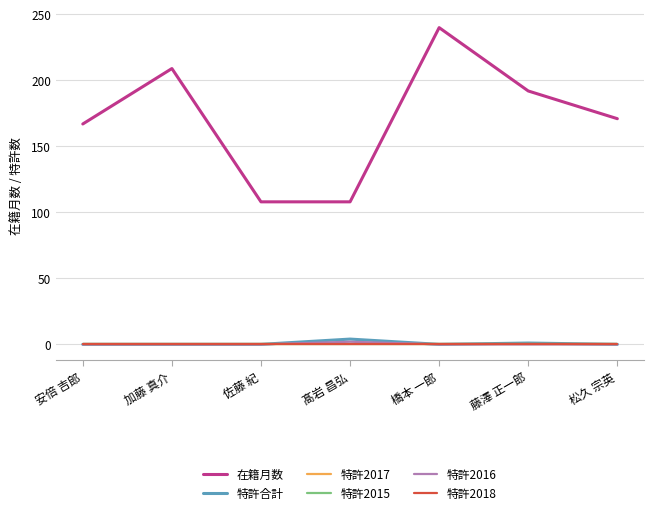

True or false: 特許2017 and 特許2018 cross at least once.

False